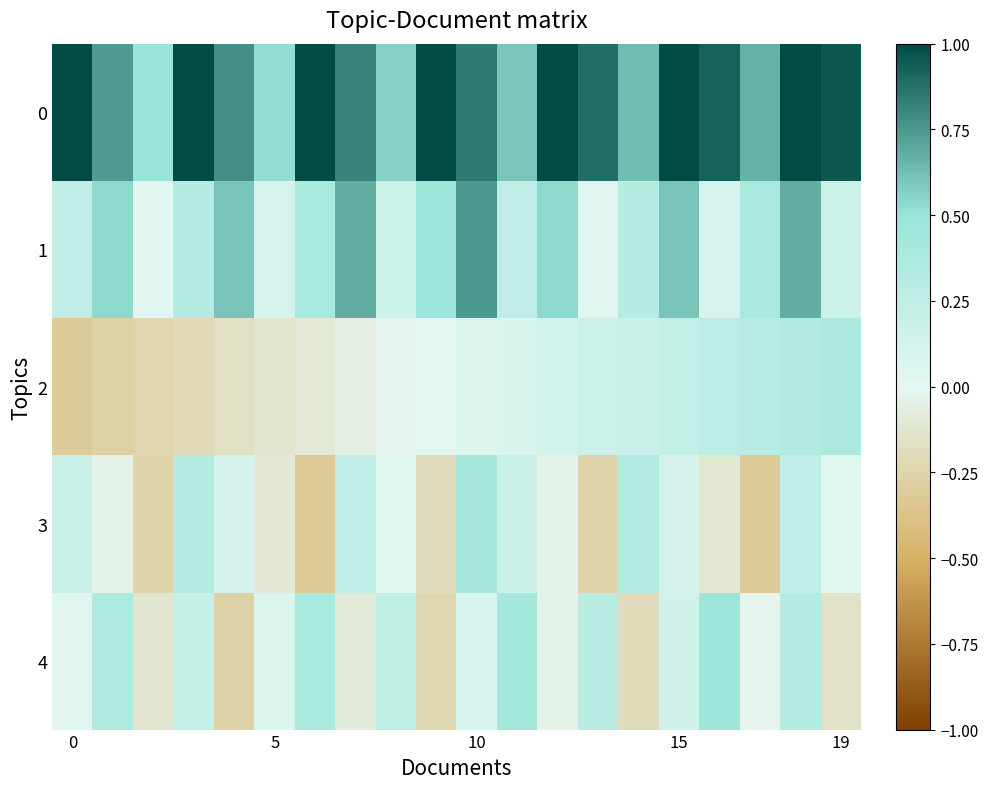

At how many categories does at least one series exceed 0?

20